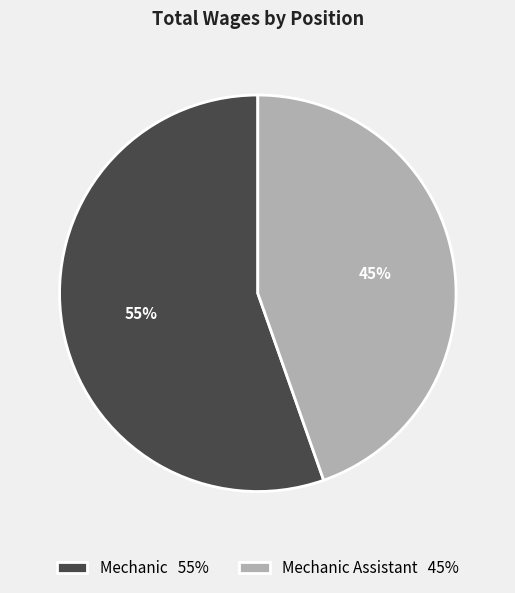

Do Mechanic Assistant 45% and Mechanic 55% together represent more than half of the pie?

Yes